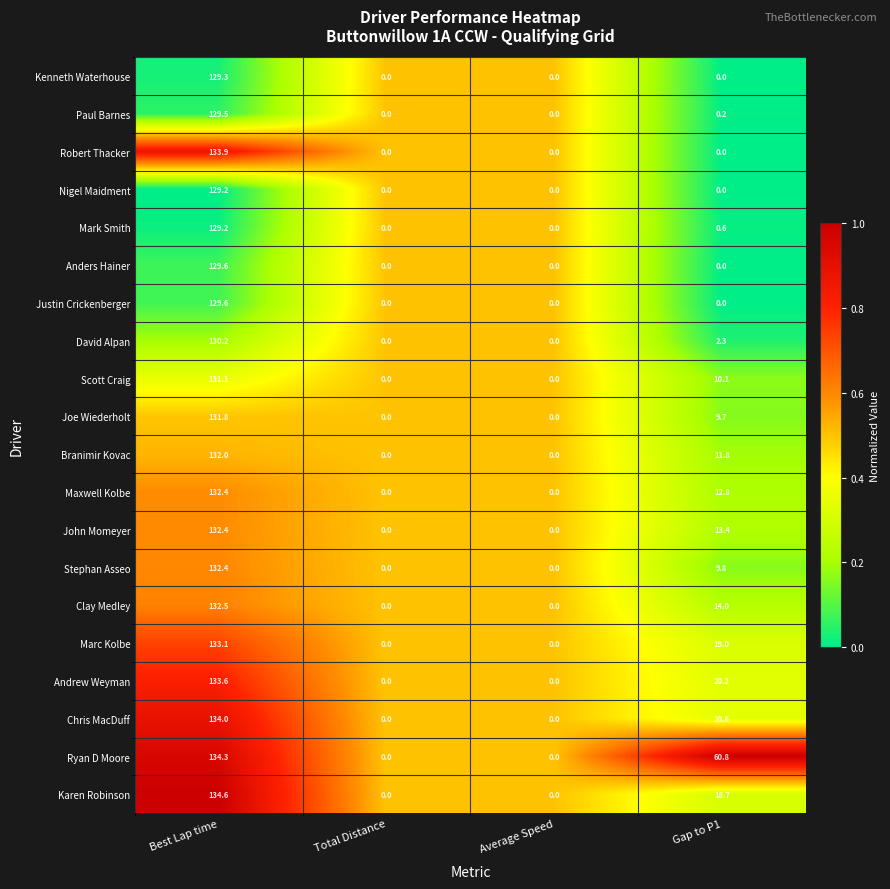

The Andrew Weyman series shows -88.4 at Average Speed. True or false?

False